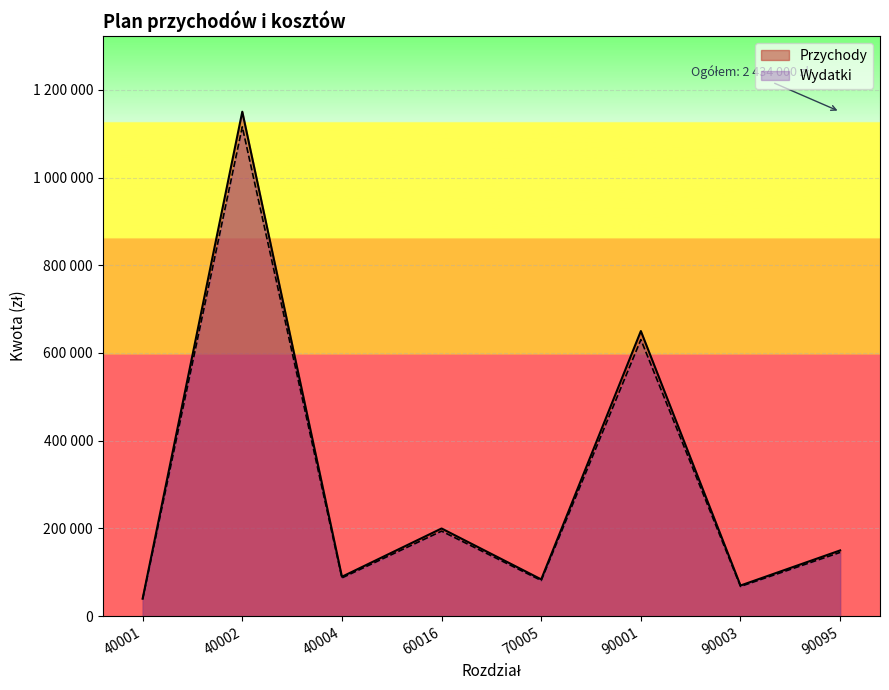

True or false: Wydatki and Przychody intersect in this chart.

False